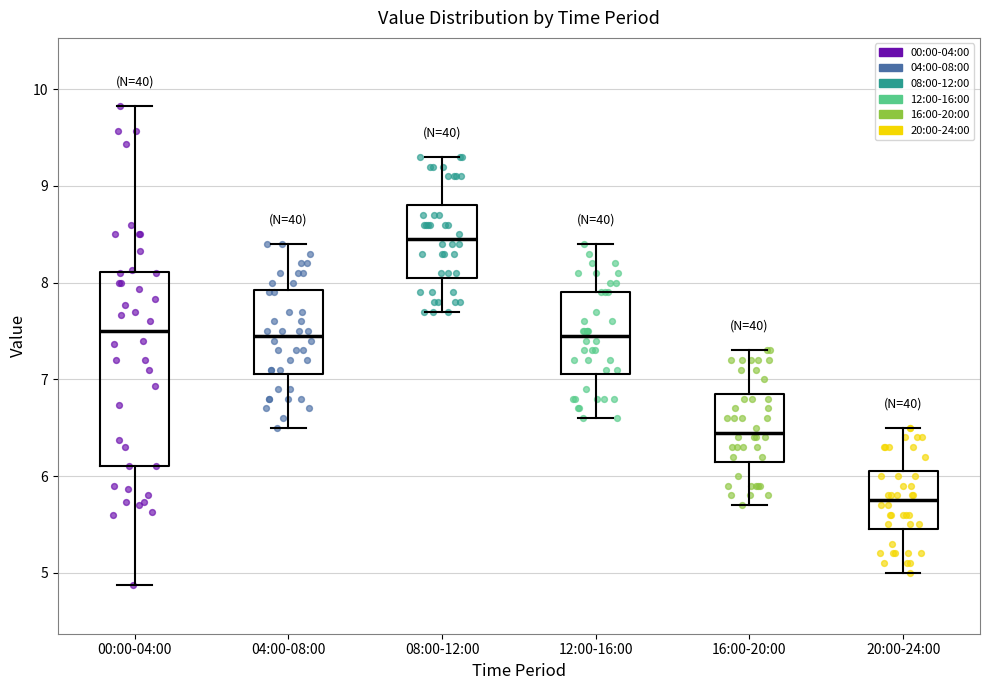

Reading left to right, read every box against the y-axis: the position of its median line, the range the box covers, and the ends of its whiskers. The values are not printed on the chart, so give them approximately, as read against the axis.

00:00-04:00: median 7.5, box 6.1 to 8.1, whiskers 4.9 to 9.8
04:00-08:00: median 7.5, box 7.1 to 7.9, whiskers 6.5 to 8.4
08:00-12:00: median 8.5, box 8.1 to 8.8, whiskers 7.7 to 9.3
12:00-16:00: median 7.5, box 7.1 to 7.9, whiskers 6.6 to 8.4
16:00-20:00: median 6.5, box 6.2 to 6.9, whiskers 5.7 to 7.3
20:00-24:00: median 5.8, box 5.5 to 6.1, whiskers 5.0 to 6.5